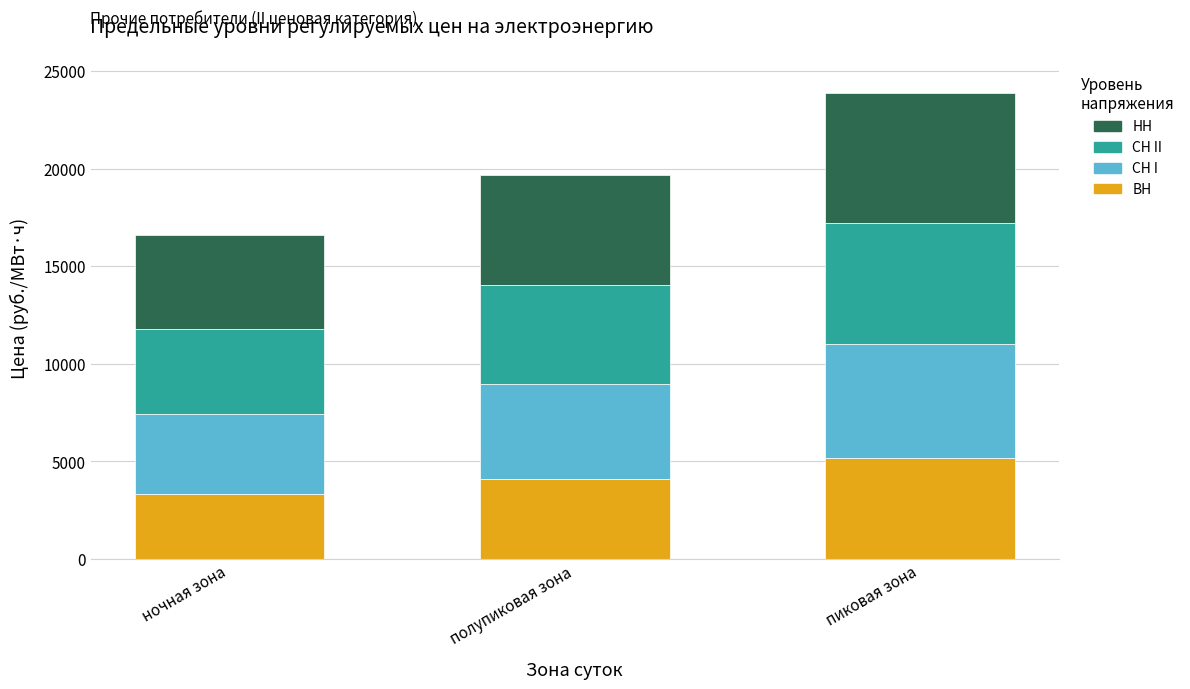

Reading right to left, list the values for the ВН series.

пиковая зона=5149.3	полупиковая зона=4100.6	ночная зона=3338.8